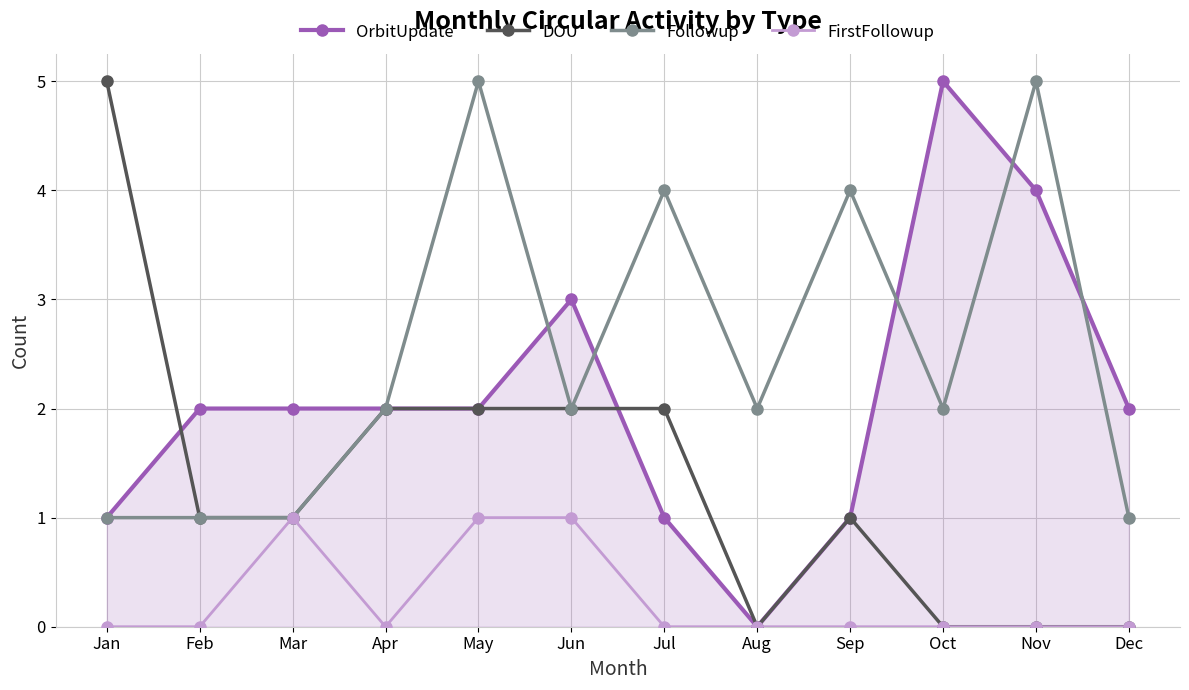

True or false: OrbitUpdate and Followup cross at least once.

True